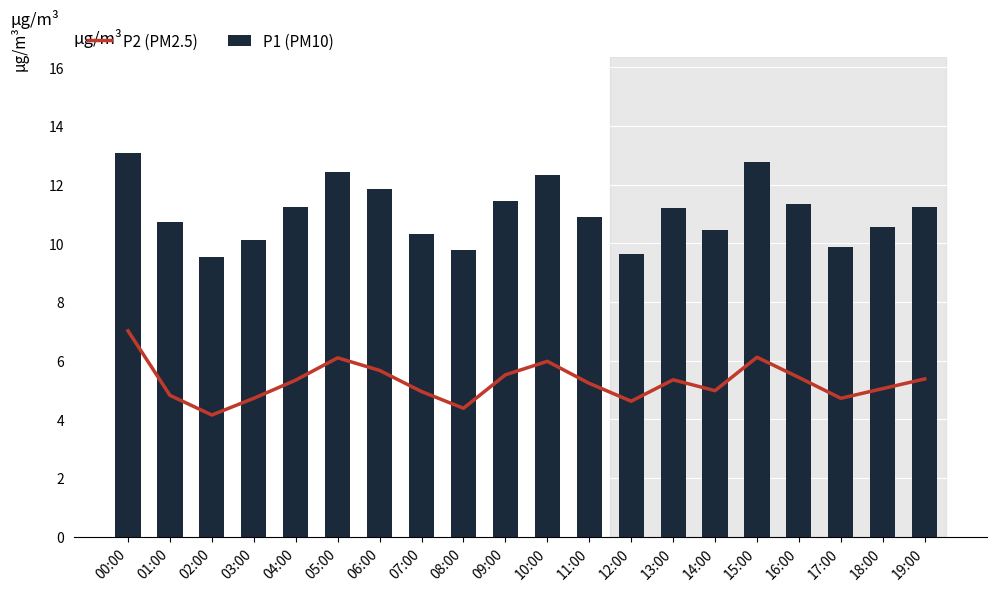

How many data points in P2 (PM2.5) are above 5?

12